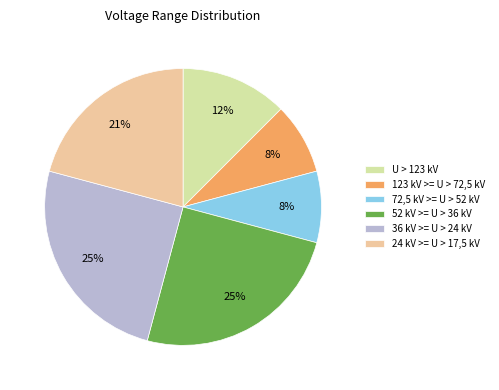

To the nearest percent, what portion does 123 kV >= U > 72,5 kV represent?

8%